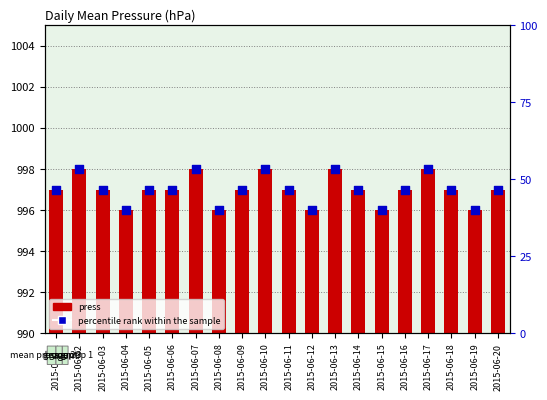

What are all the series names shown in the legend?

press, percentile rank within the sample